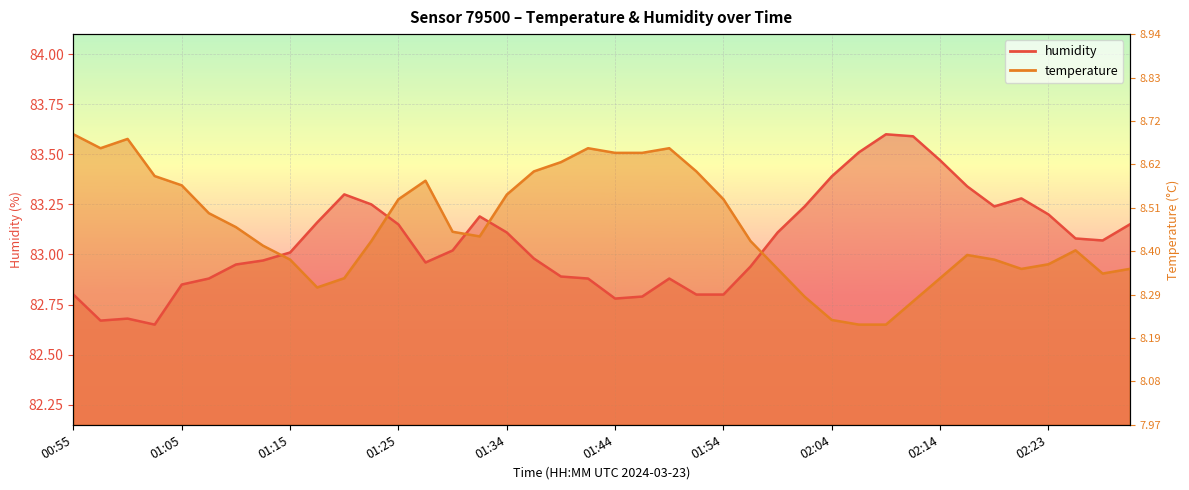

What is the label of the 9th point from the left?

01:15